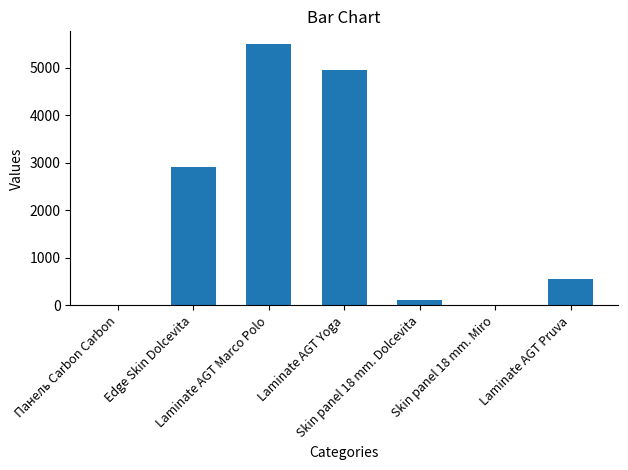

What is the difference between the values at Skin panel 18 mm. Miro and Laminate AGT Pruva?

555